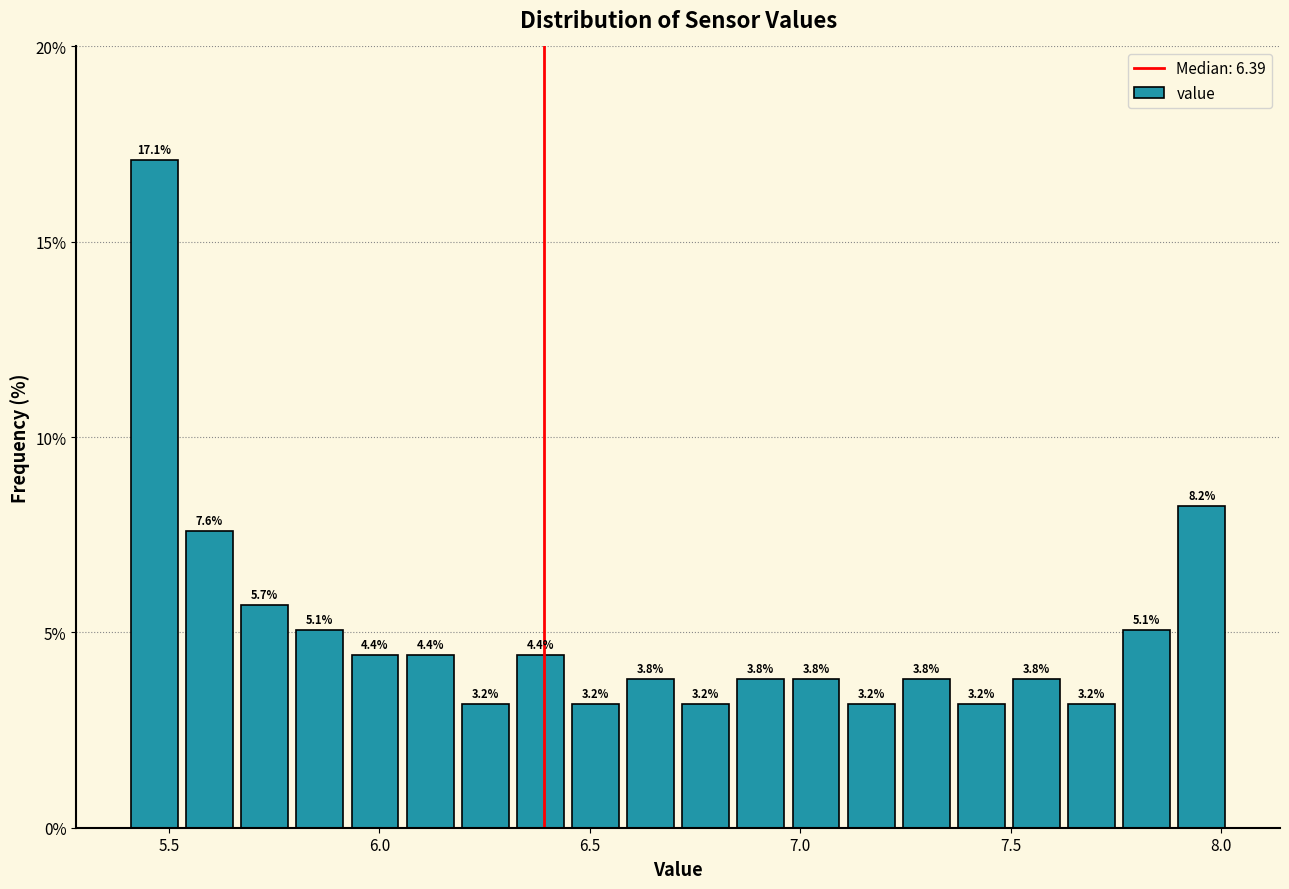

Read against the x-axis, roughly where is the centre of the tallest bar?

5.45